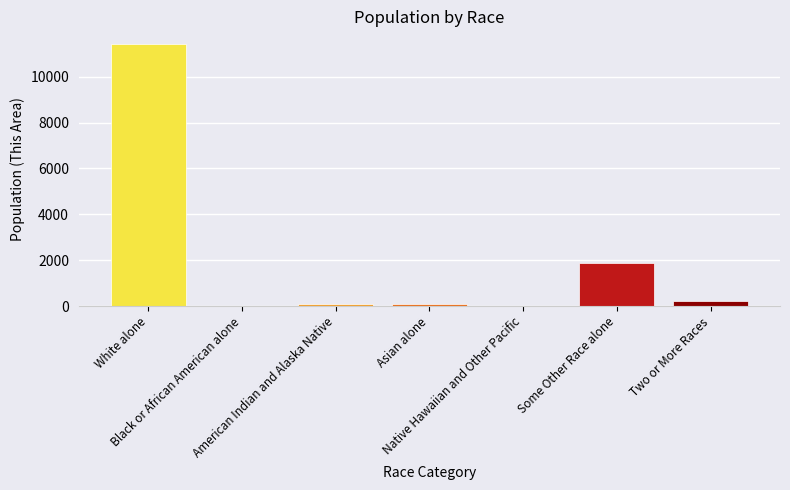

What value does the data have at Asian alone?

107